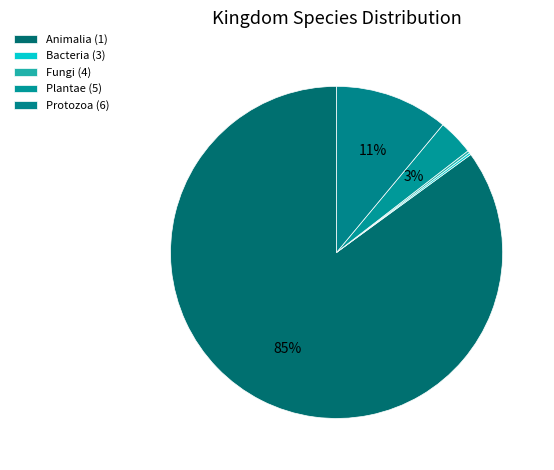

How many segments does this pie chart have?

5